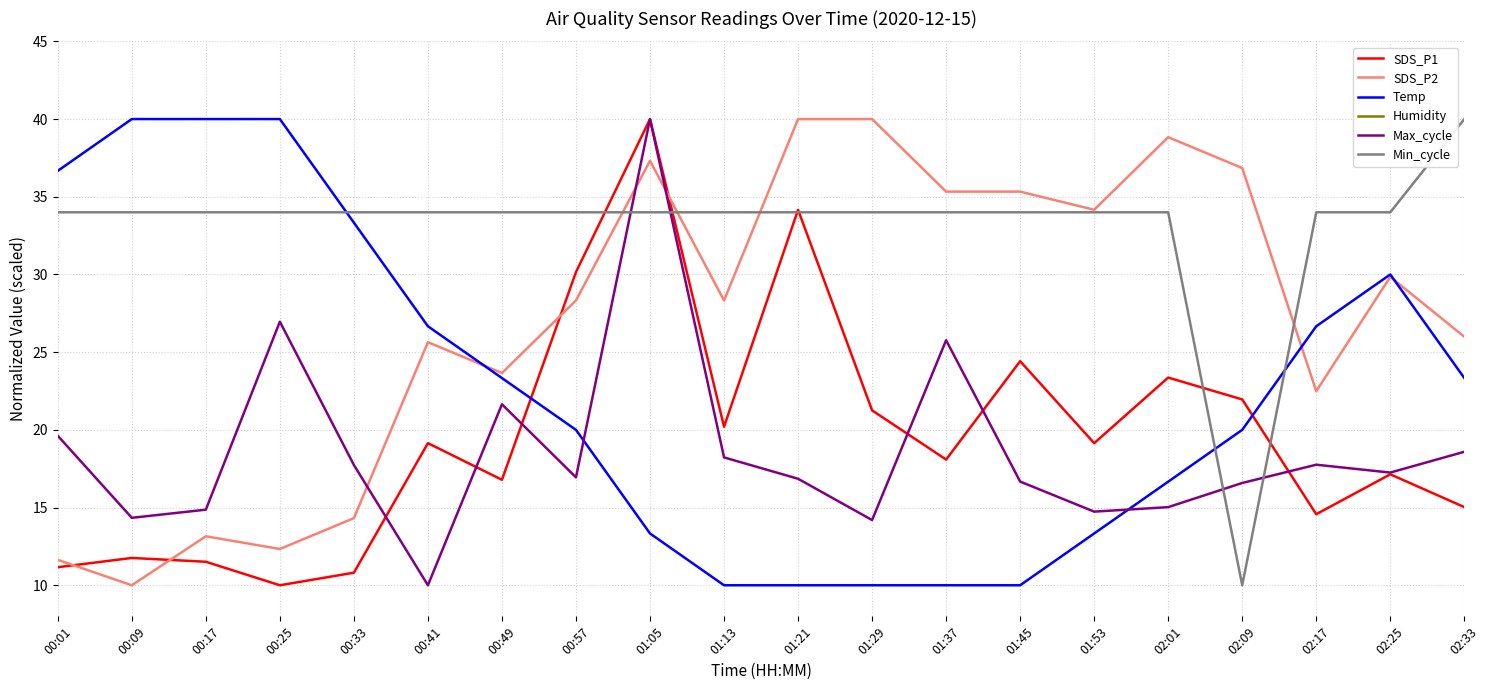

Which has a higher value, 01:45 or 00:09?

01:45